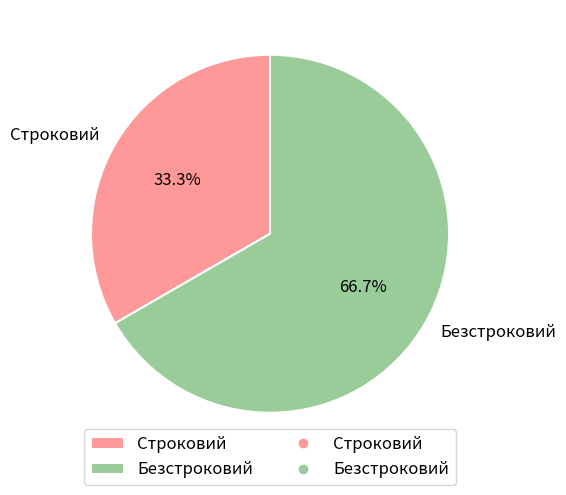

Count the number of slices in the pie.

2